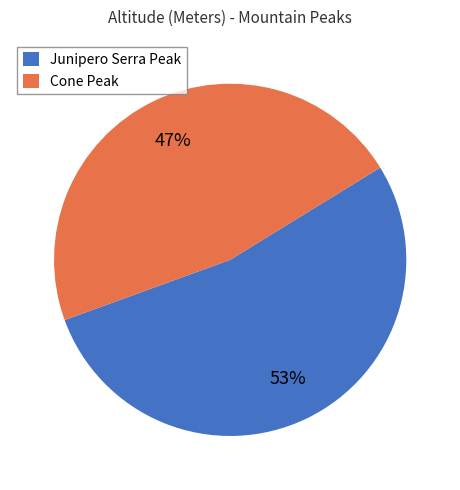

To the nearest percent, what portion does Cone Peak represent?

47%